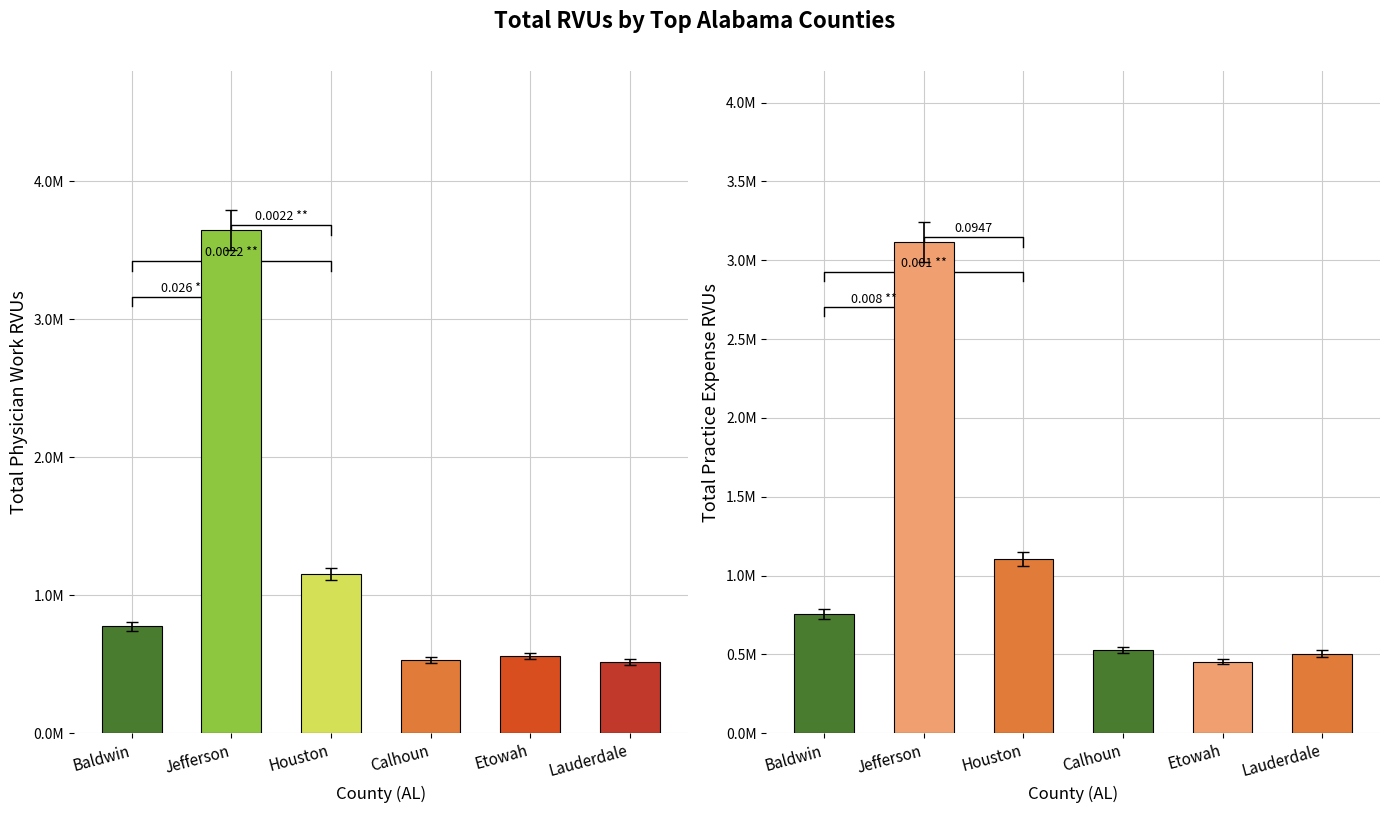

Rank the series by their average value, from highest to lowest.

Total Physician Work RVUs, Total Practice Expense RVUs